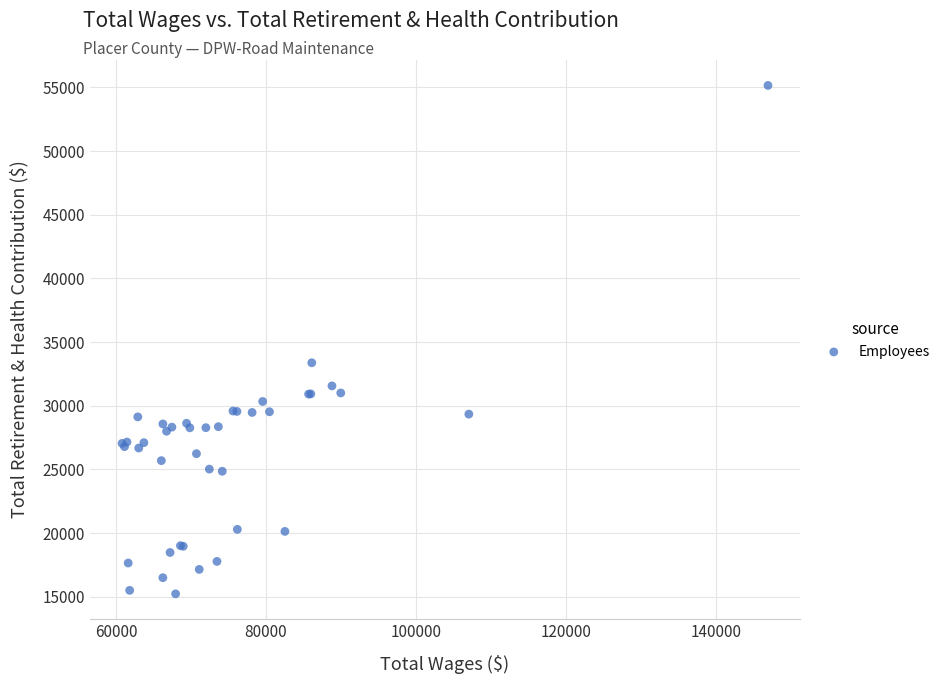

What Y value in the scatter plot is closest to 35188?

33370